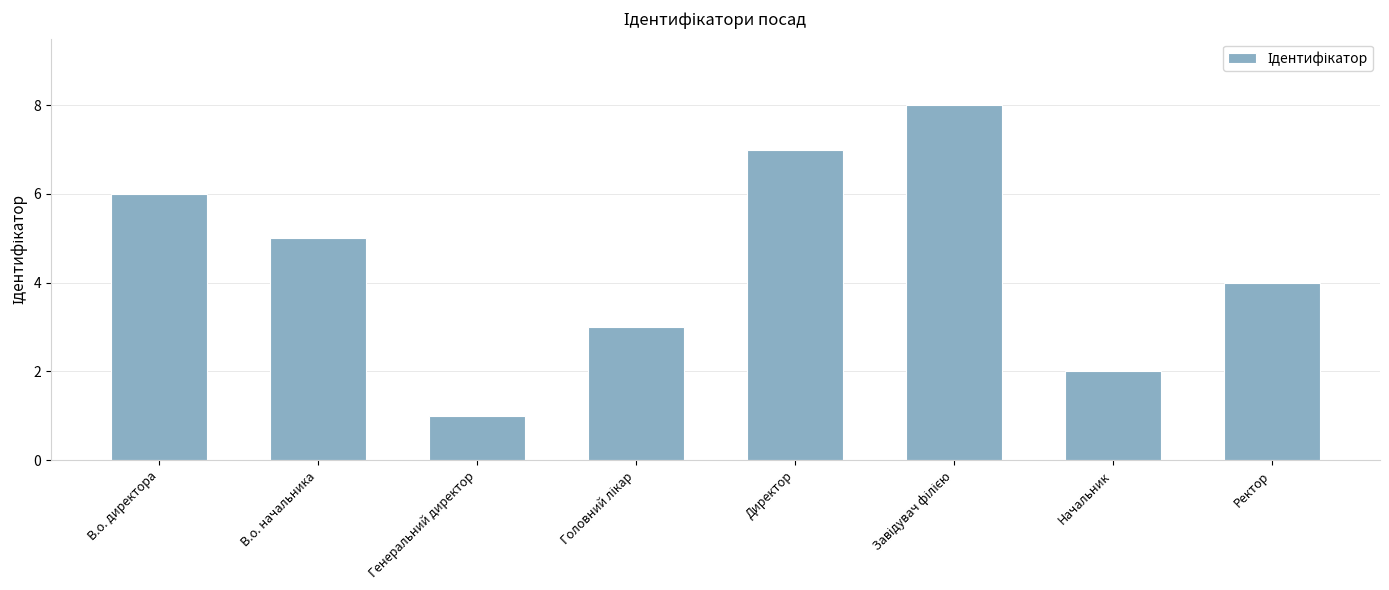

What is the greatest value displayed?

8